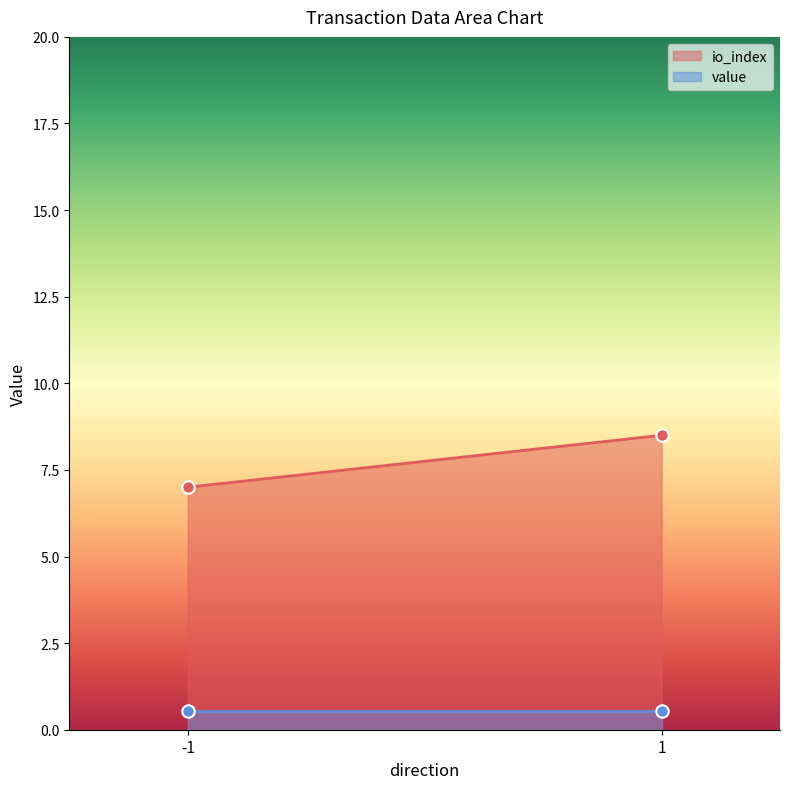

Which series has the largest Y range (max minus min)?

io_index